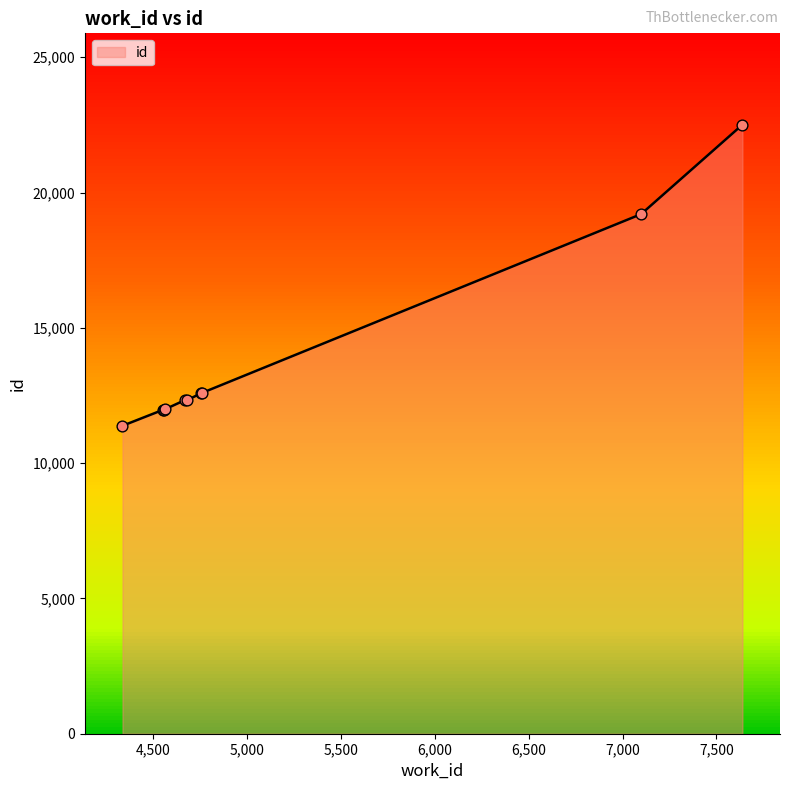

What is the change in value from 4670 to 4760?

+266